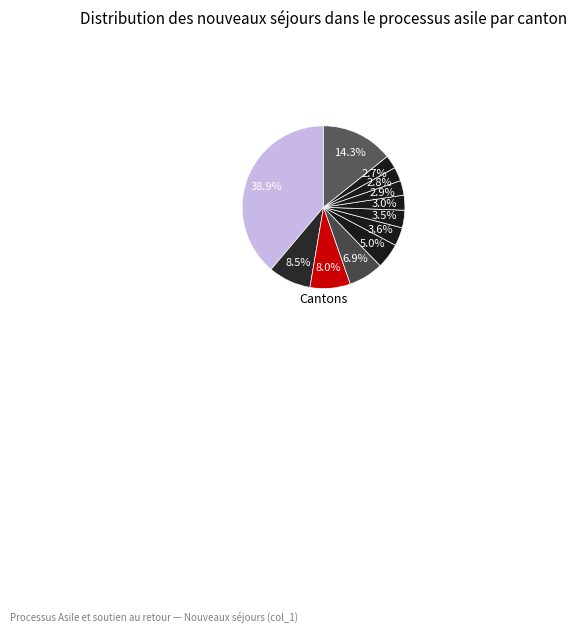

Is there a majority slice in this chart?

No